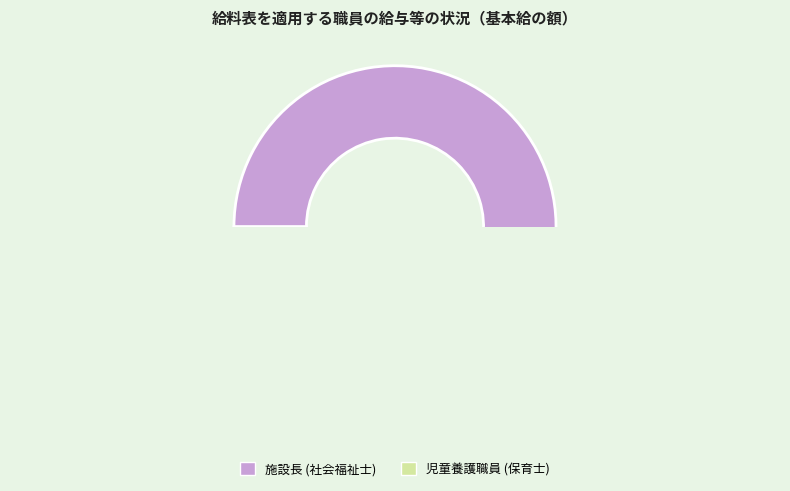

To the nearest percent, what is the average slice percentage?

50%